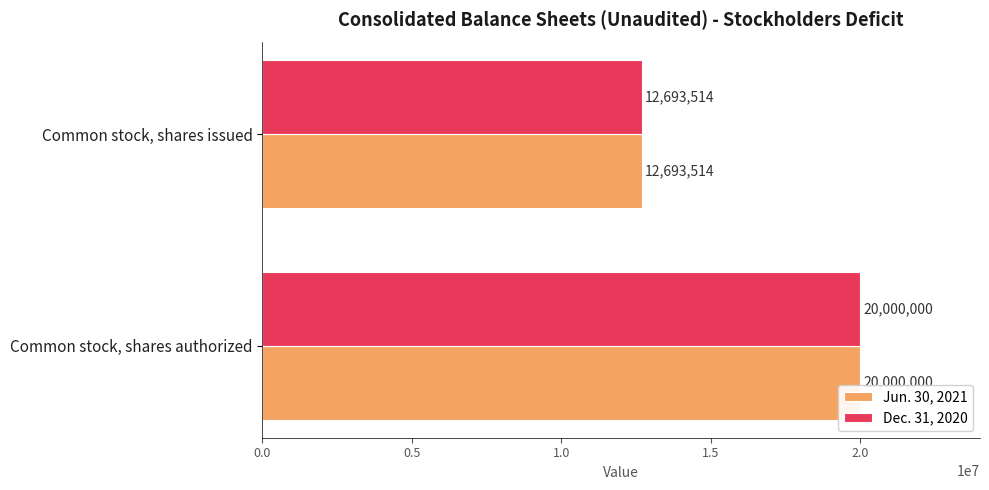

What is the maximum value shown in the chart?

20000000